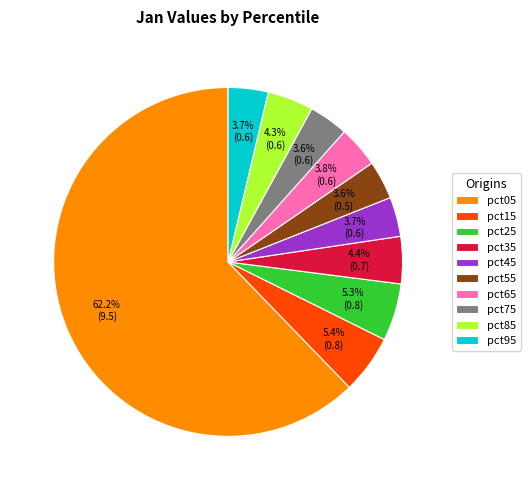

Is the sum of pct65 and pct45 greater than half?

No